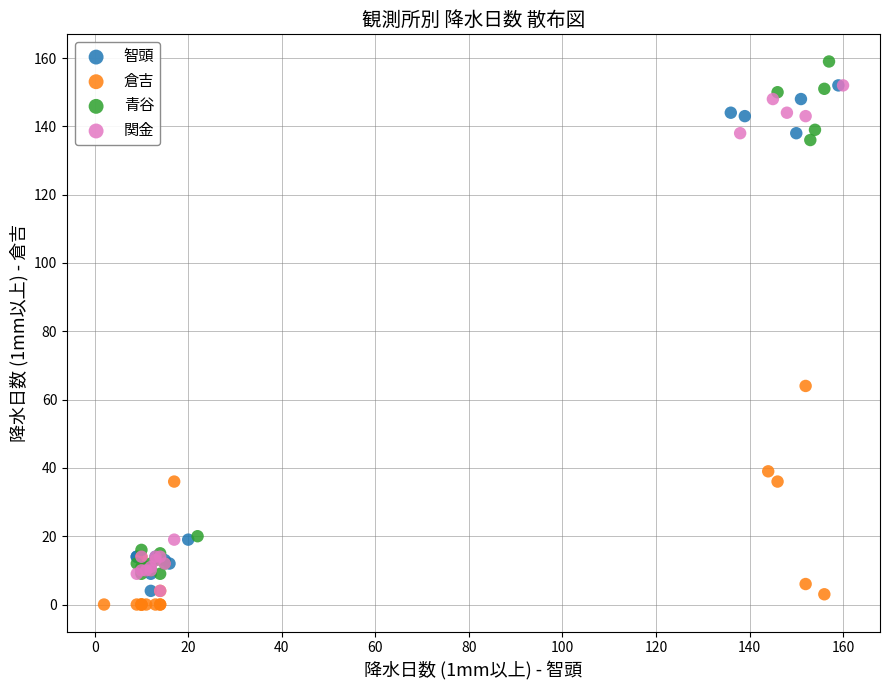

What are all the series names shown in the legend?

智頭, 倉吉, 青谷, 関金